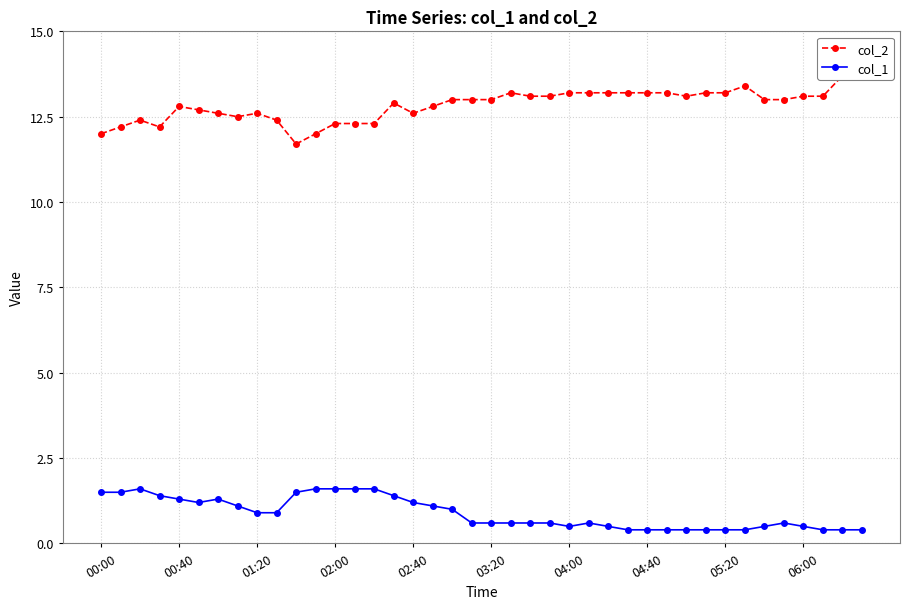

What is the sum of all col_1 values?

35.5